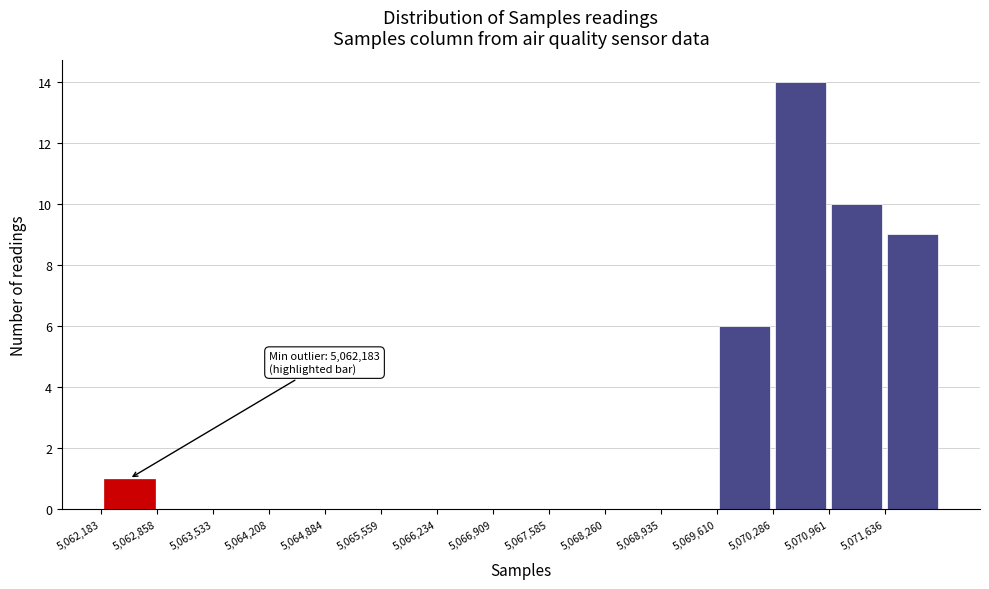

Which range on the x-axis has the tallest bar?

5070300 to 5071000